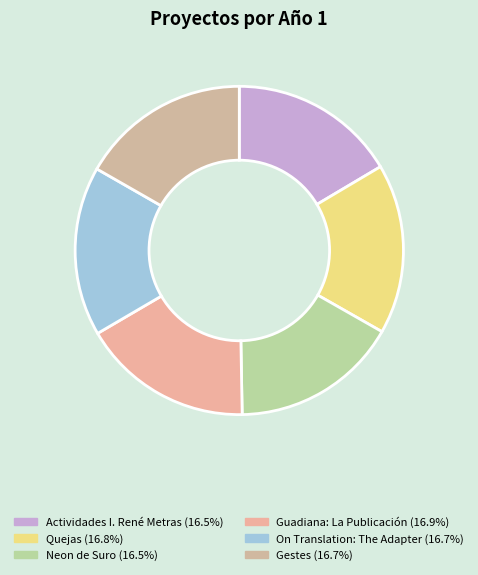

Is there any slice that represents more than half of the pie?

No